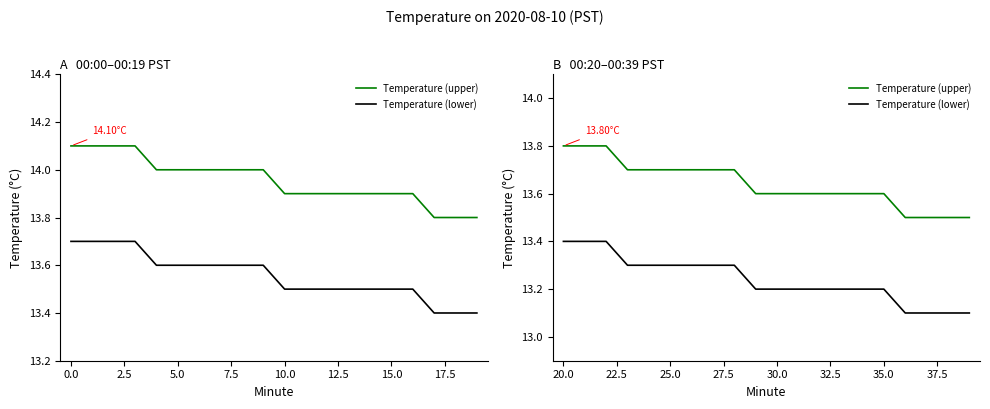

Is this an area chart (filled region under the line)?

No